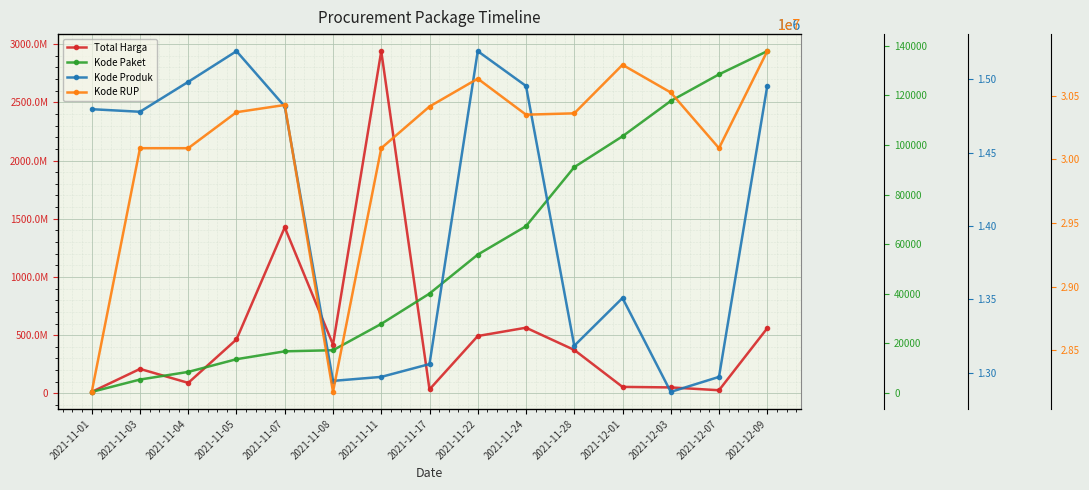

True or false: Kode Paket has a value of 67279 at 2021-11-24.

True